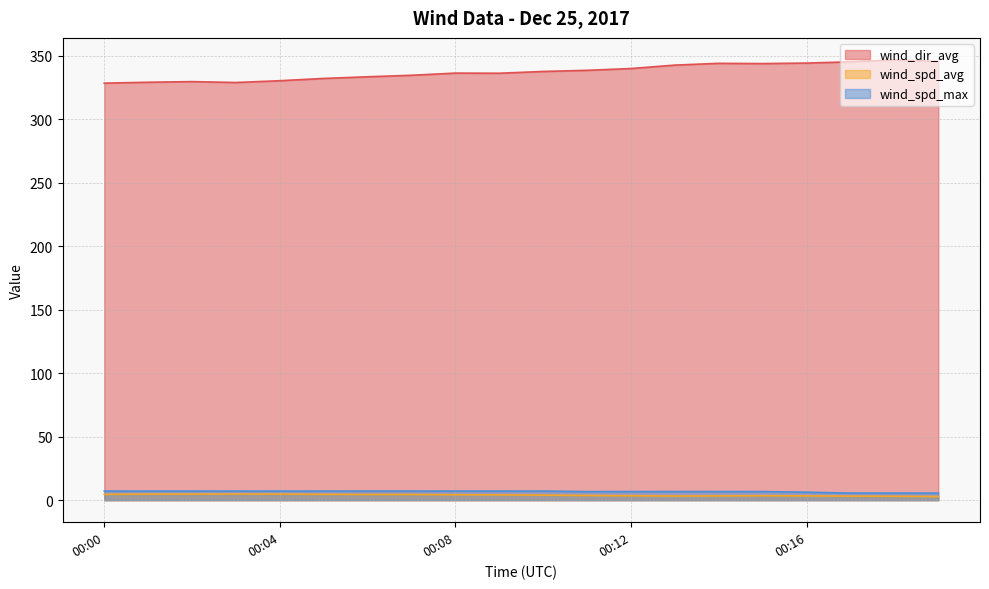

The value of wind_dir_avg at 00:16 is 122.0. True or false?

False